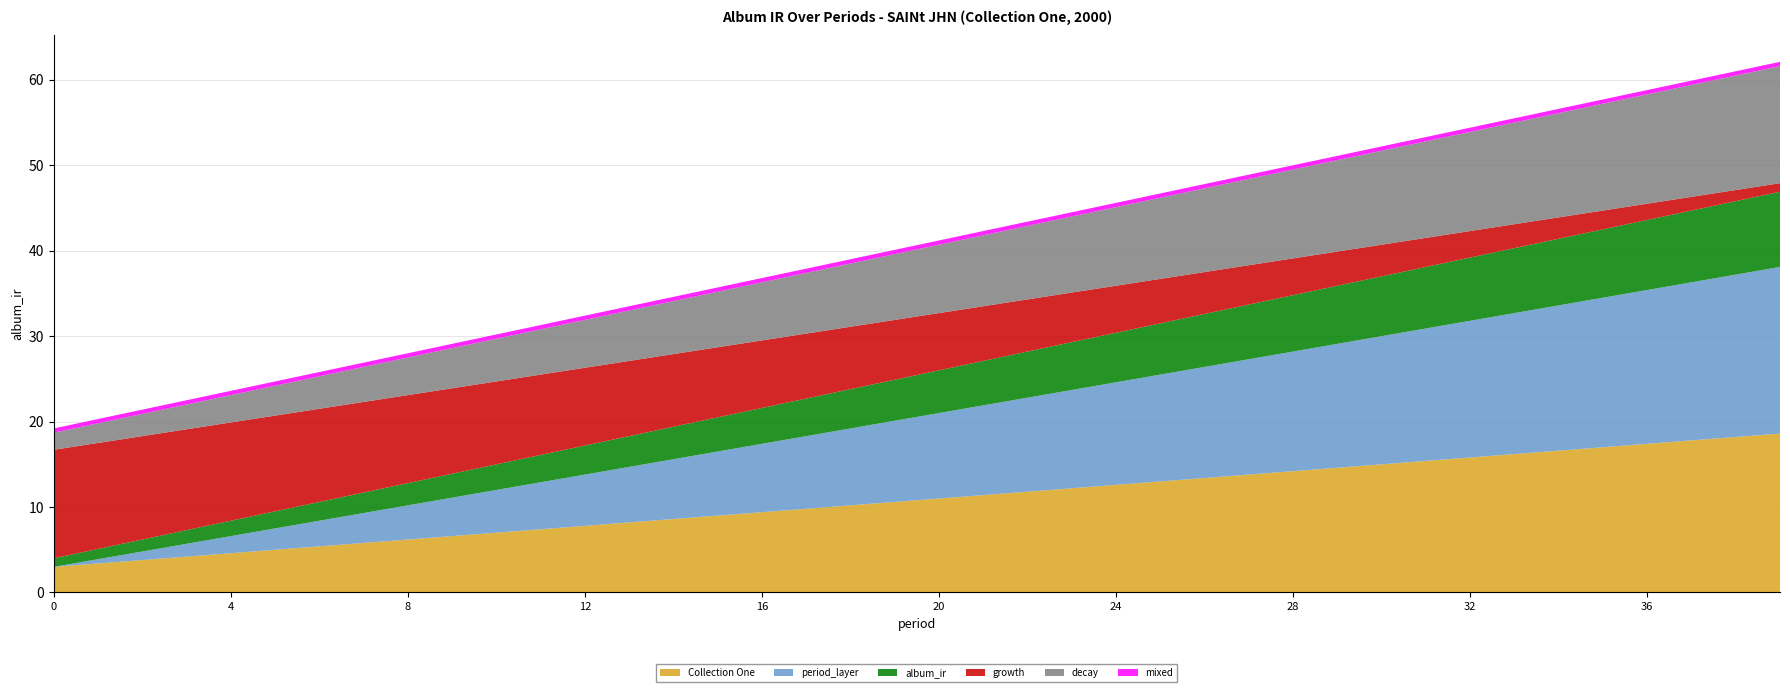

What is the highest value of the Collection One series?

18.6